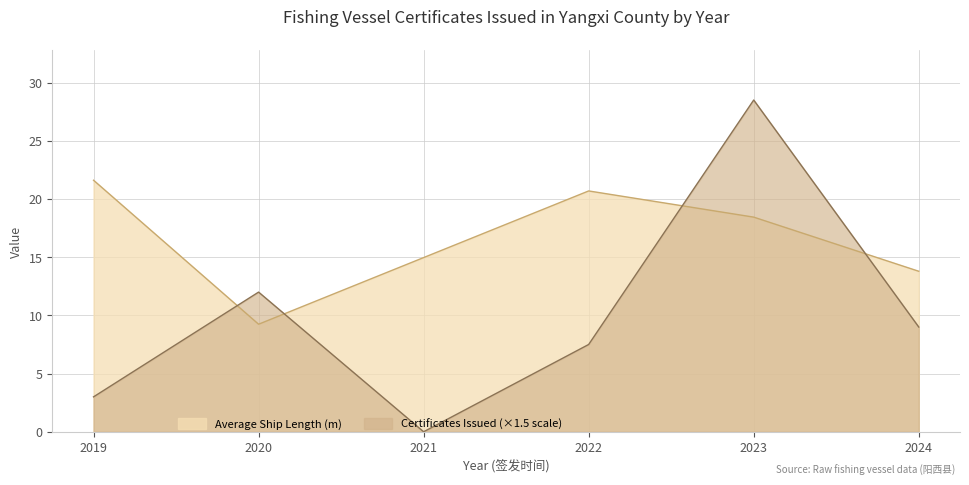

The value at 2024 is 13.8. True or false?

True